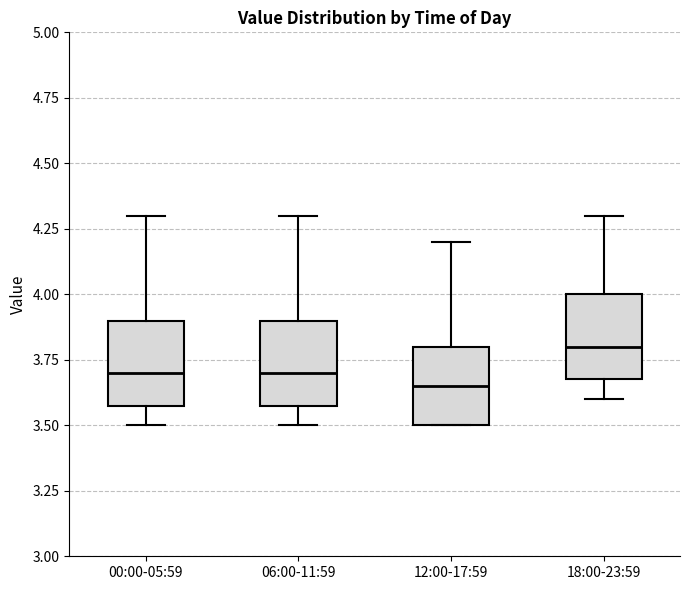

Reading left to right, transcribe this box plot: for each box, give where its median line is, the range the box spans, and where its two whiskers end, as read against the y-axis. The values are not printed on the chart, so give them approximately, as read against the axis.

00:00-05:59: median 3.70, box 3.60 to 3.90, whiskers 3.50 to 4.30
06:00-11:59: median 3.70, box 3.60 to 3.90, whiskers 3.50 to 4.30
12:00-17:59: median 3.65, box 3.50 to 3.80, whiskers 3.50 to 4.20
18:00-23:59: median 3.80, box 3.70 to 4.00, whiskers 3.60 to 4.30